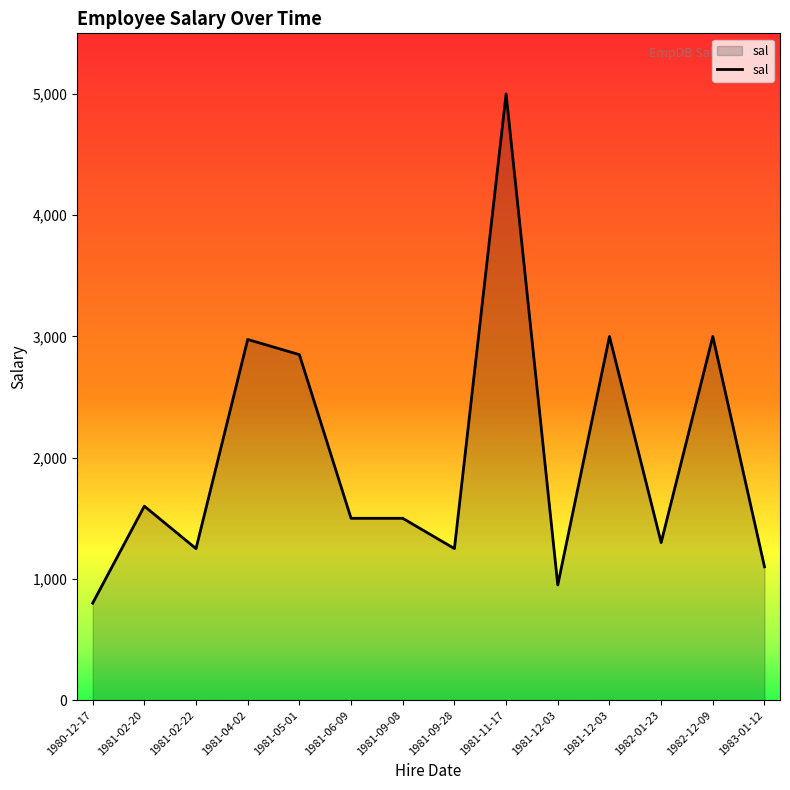

Does the chart display data point markers on the line(s)?

No